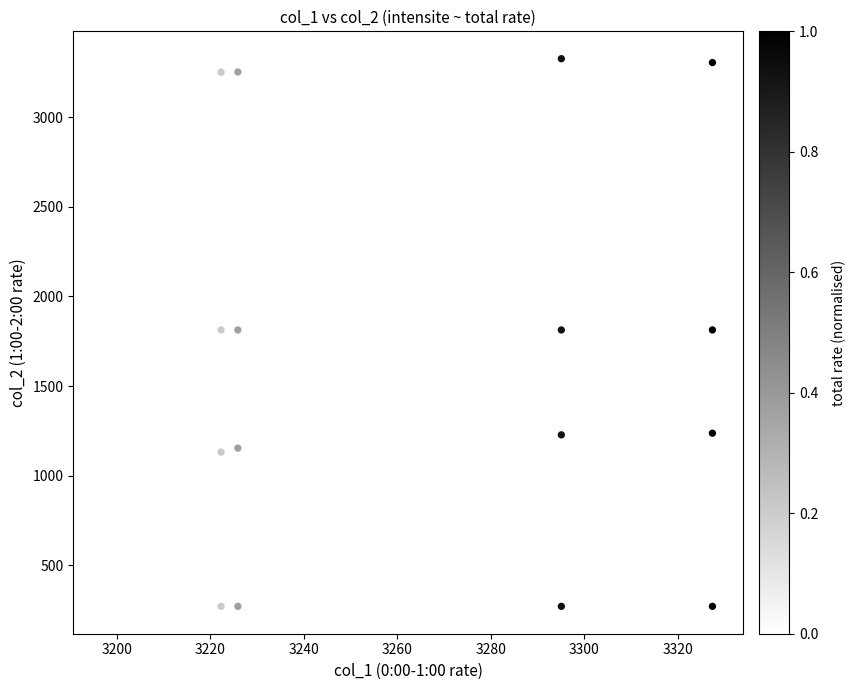

What is the range of Y values (max minus min)?

3053.7